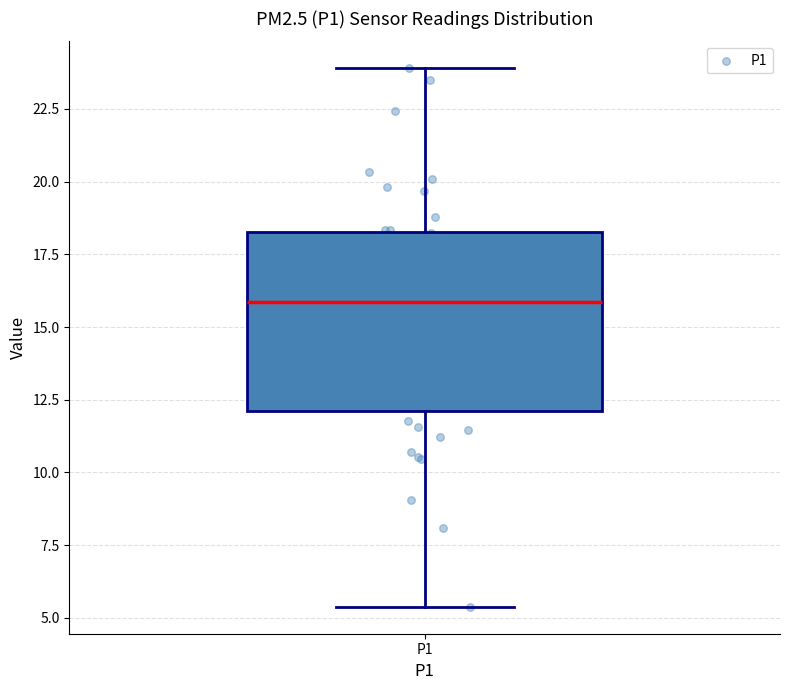

Where does the lower whisker of the box for P1 end on the y-axis? The values are not printed on the chart, so give them approximately, as read against the axis.

5.5